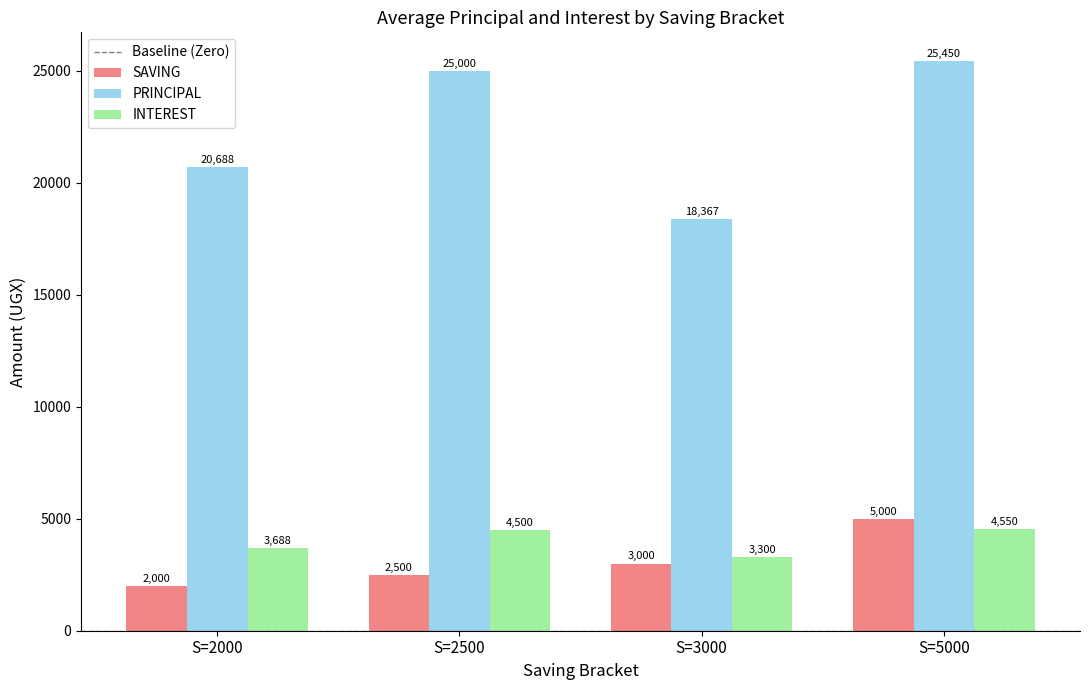

What is the difference between the INTEREST values at S=3000 and S=2500?

1200.0